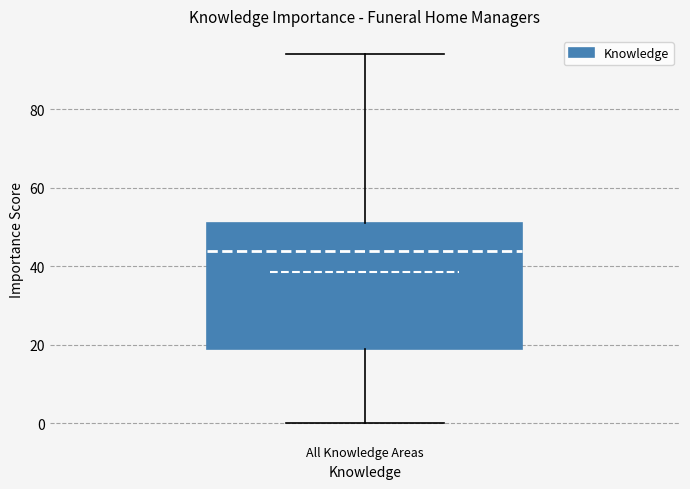

Transcribe this box plot: give where the median line is, the range the box spans, and where the two whiskers end, as read against the y-axis. The values are not printed on the chart, so give them approximately, as read against the axis.

median 44, box 20 to 52, whiskers 0 to 94